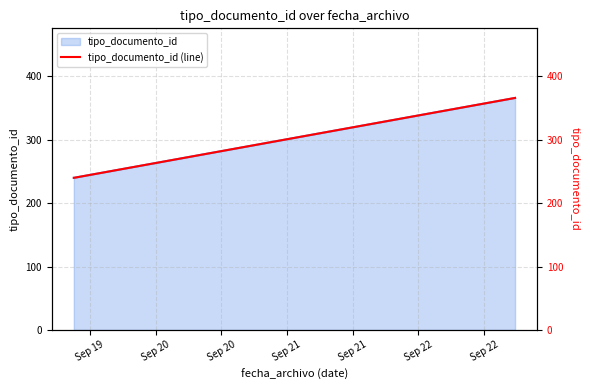

How many data points does each series have?

4